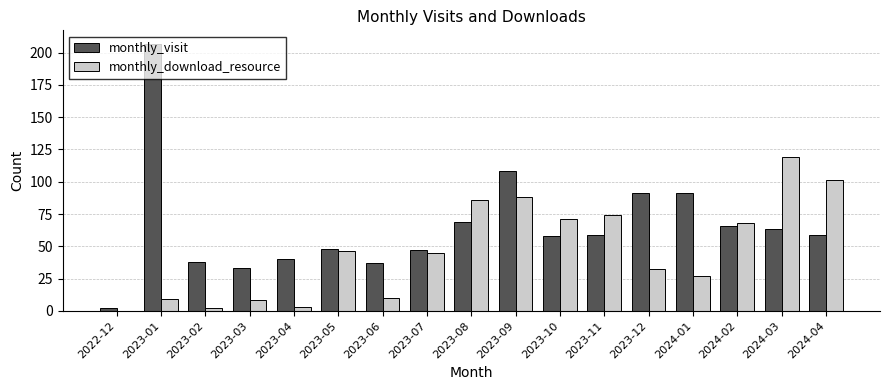

What is the sum of the monthly_visit values at 2023-11 and 2023-03?

92